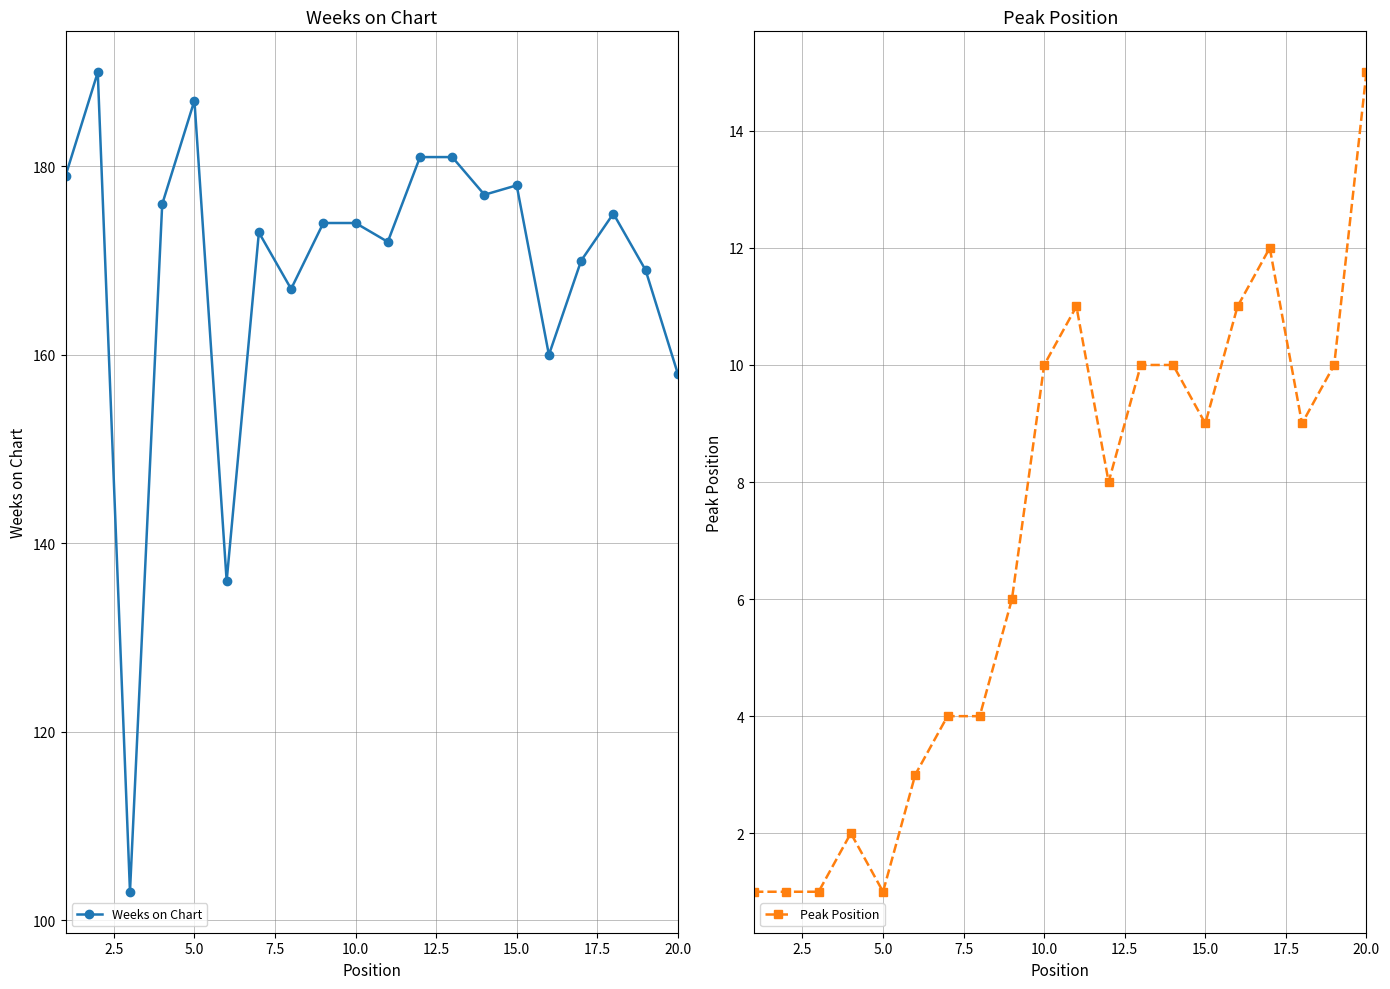

What is the minimum value for Weeks on Chart?

103